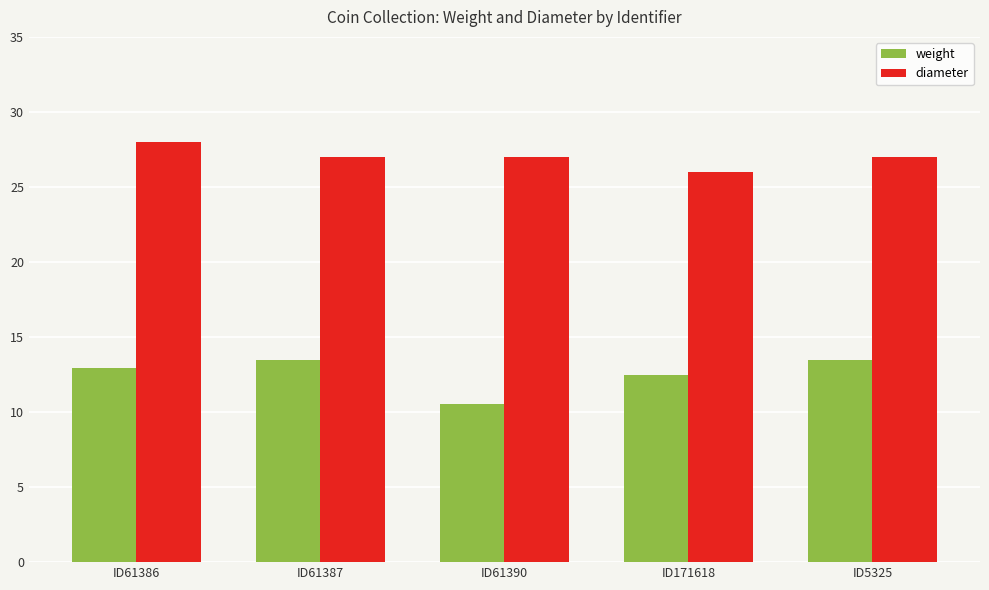

How many distinct data groups are displayed?

2